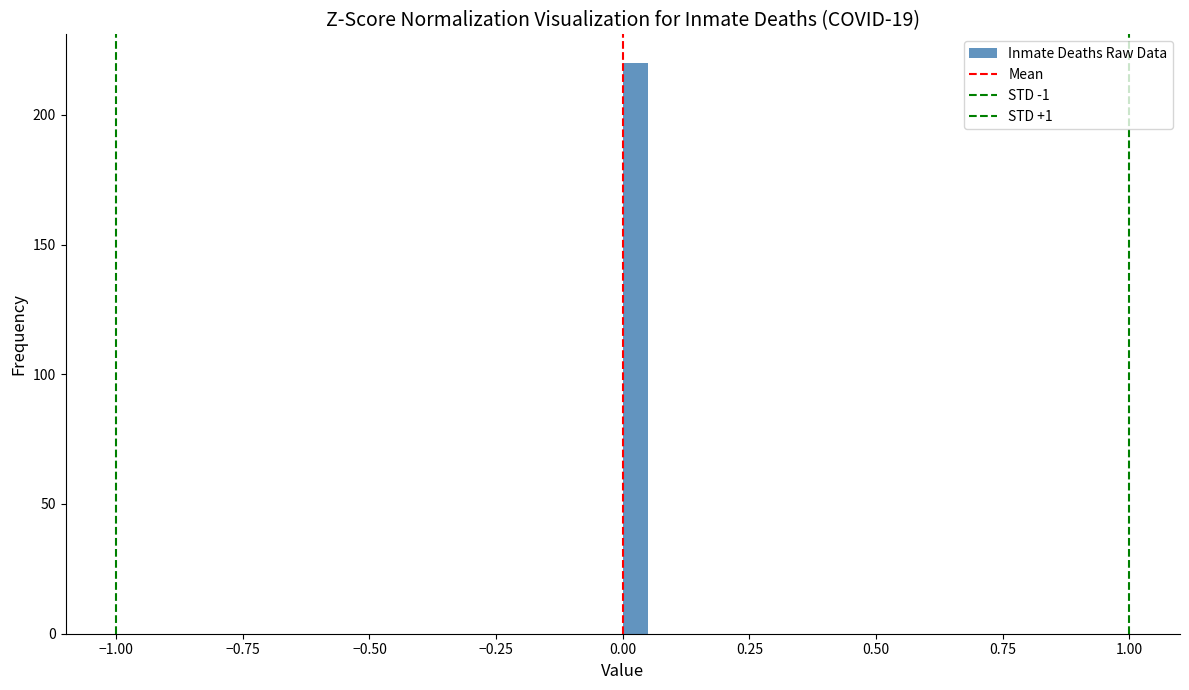

Around what value on the x-axis is the tallest bar? Give the approximate position of its centre, as read against the axis.

0.05